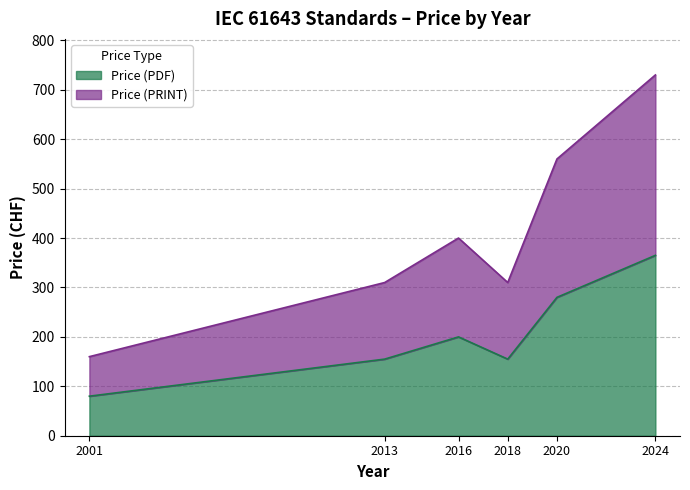

Rank the series at 2001 from highest to lowest value.

Price (PRINT), Price (PDF)